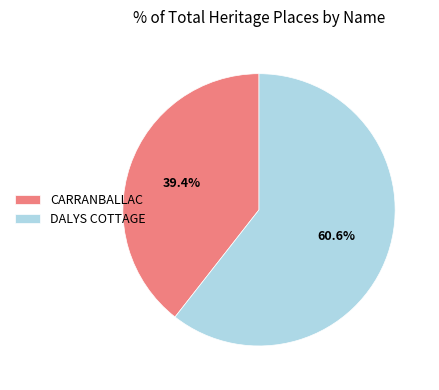

Which slice is the smallest?

CARRANBALLAC